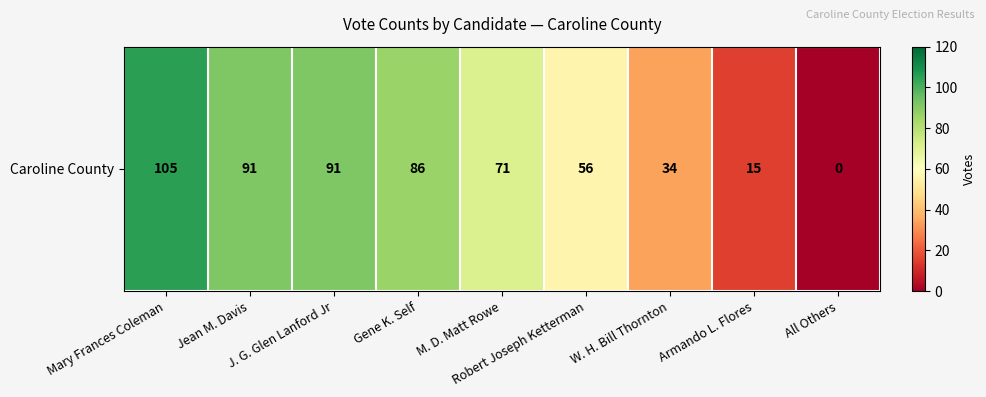

Which has a higher value, Gene K. Self or J. G. Glen Lanford Jr?

J. G. Glen Lanford Jr